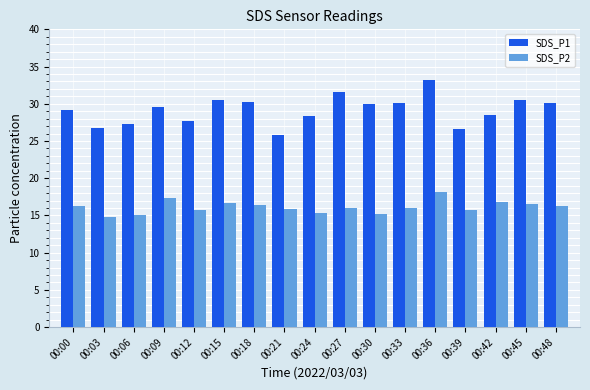

Rank the series by their maximum value, from highest to lowest.

SDS_P1, SDS_P2